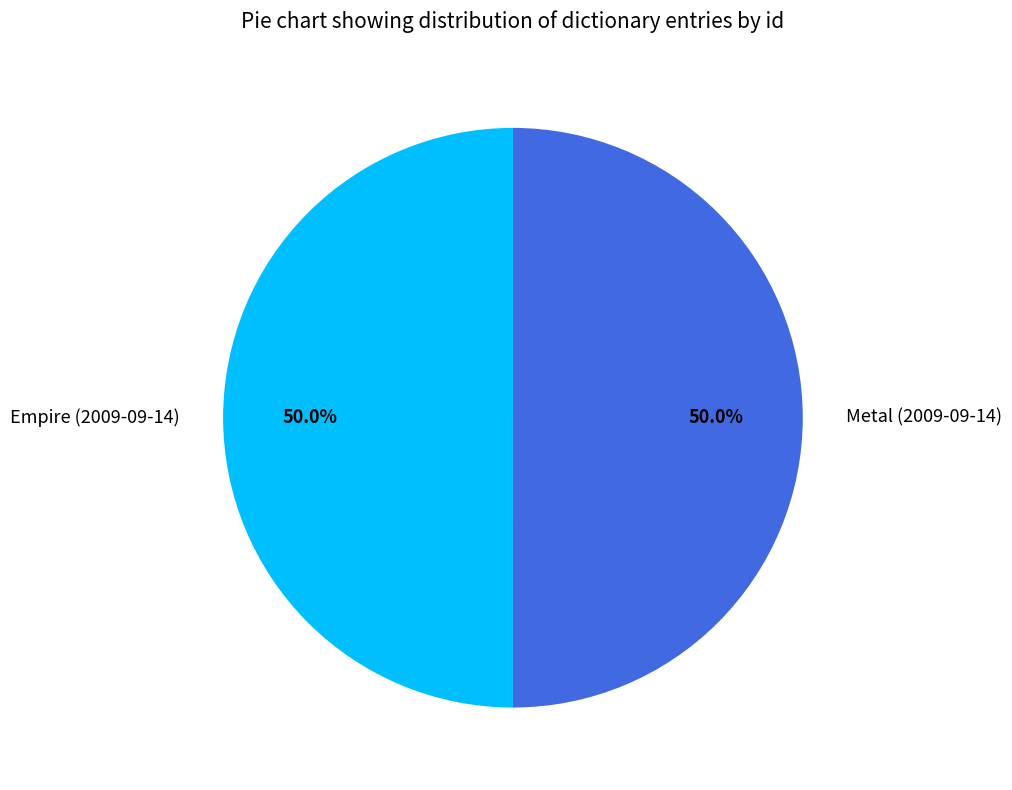

What is the ratio of the value at Metal (2009-09-14) to the value at Empire (2009-09-14)?

1.0